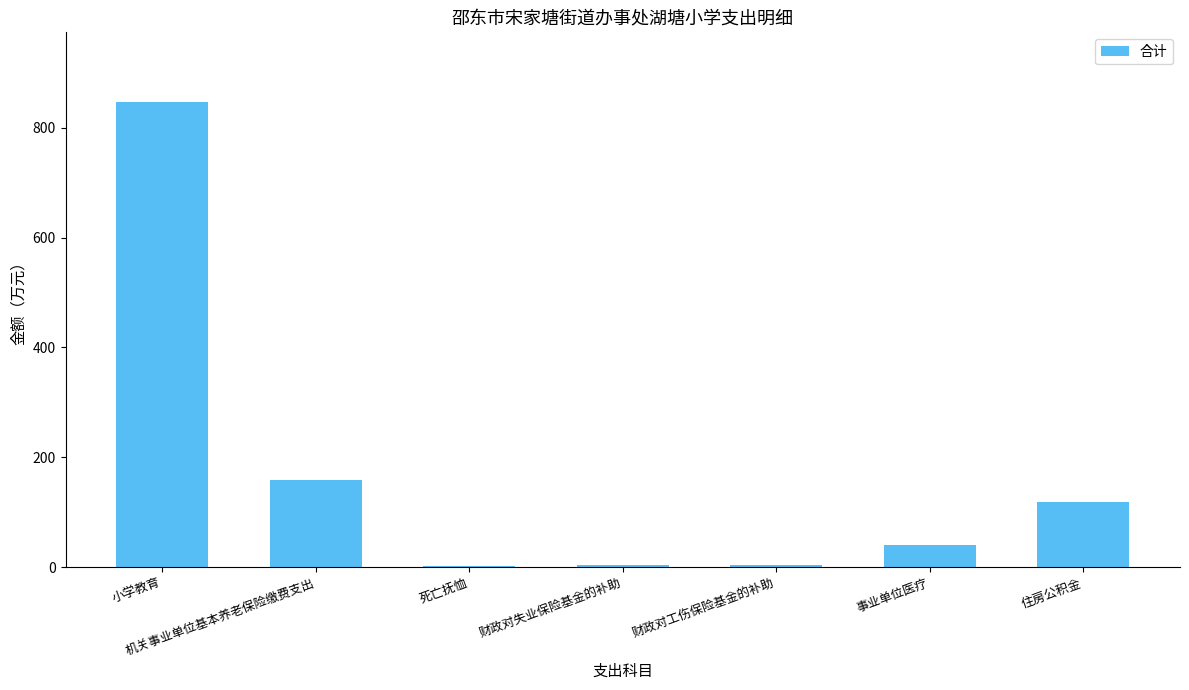

Between 财政对失业保险基金的补助 and 住房公积金, which is larger?

住房公积金